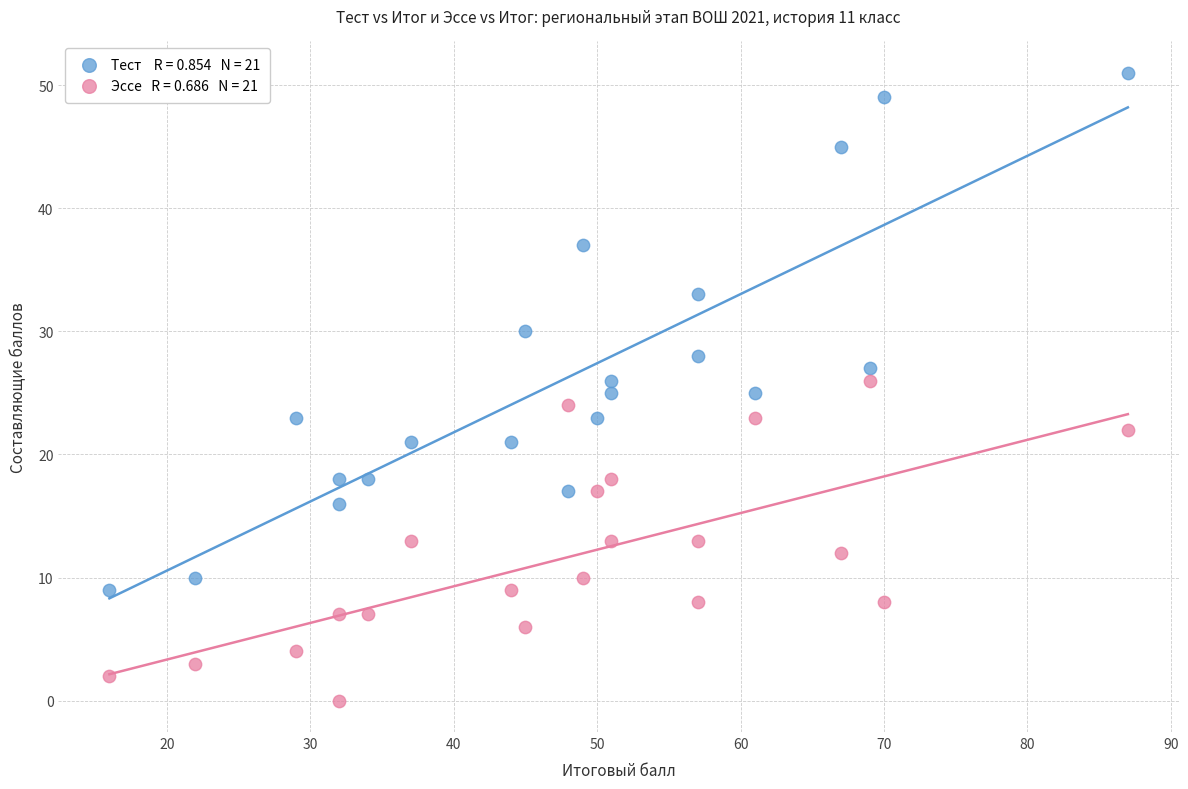

Across all data points, what is the range of X values (max minus min)?

71